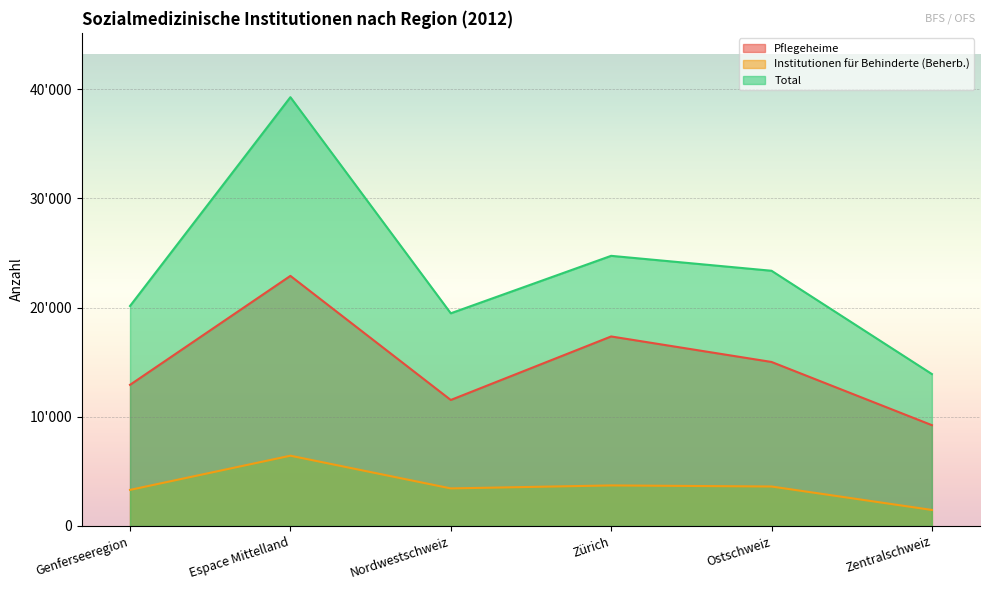

Does the chart display data point markers on the line(s)?

No